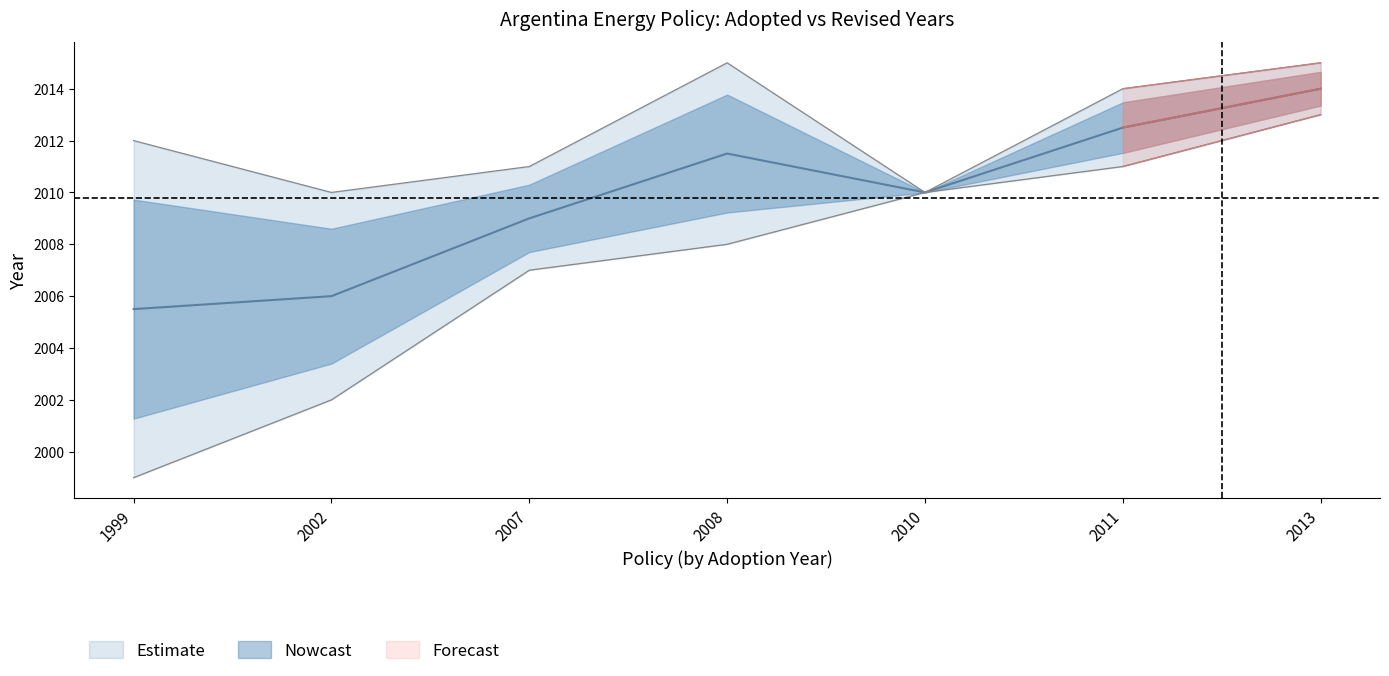

What is the average value of the Adopted series?

2007